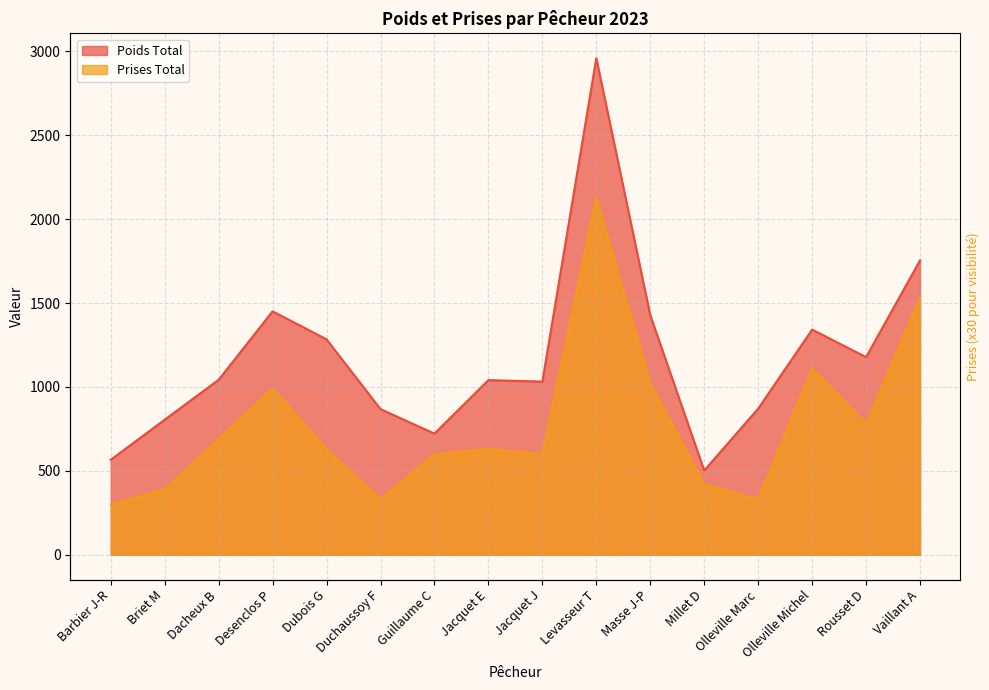

At which category does Prises Total reach its first local peak?

Desenclos P